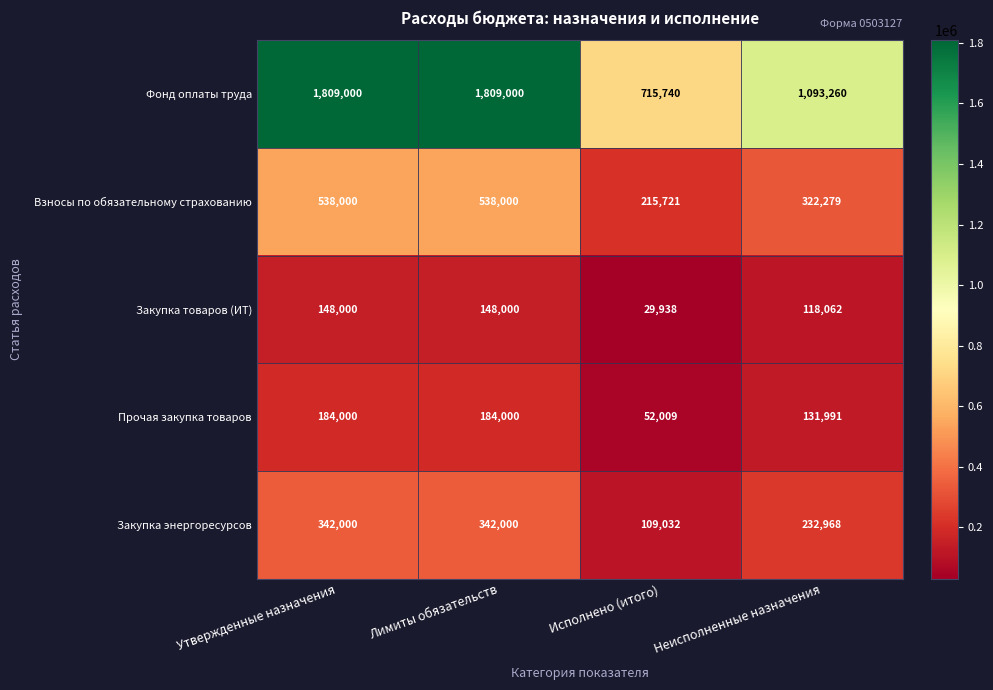

Is it true that Взносы по обязательному страхованию equals 531415 at Неисполненные назначения?

False